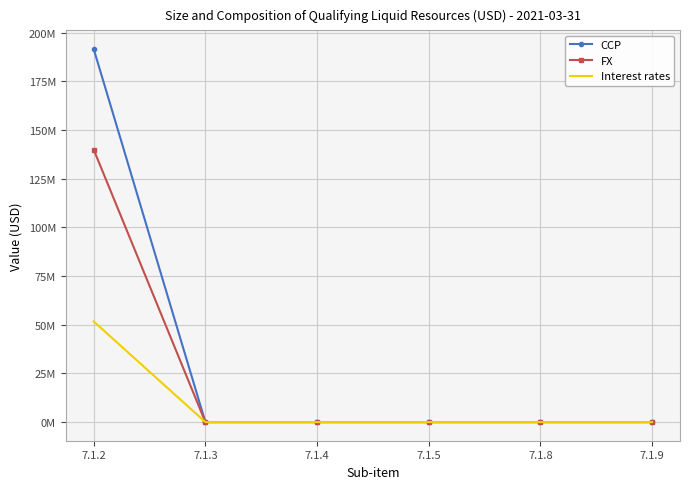

Which category has the lowest value across all series?

7.1.3